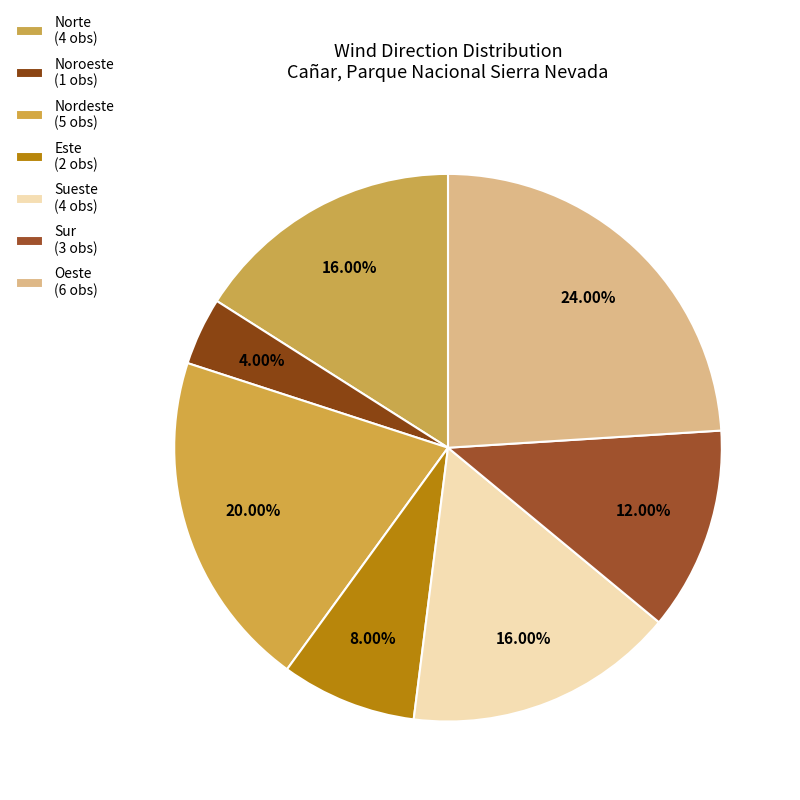

The Norte slice represents 6% of the pie. True or false?

False